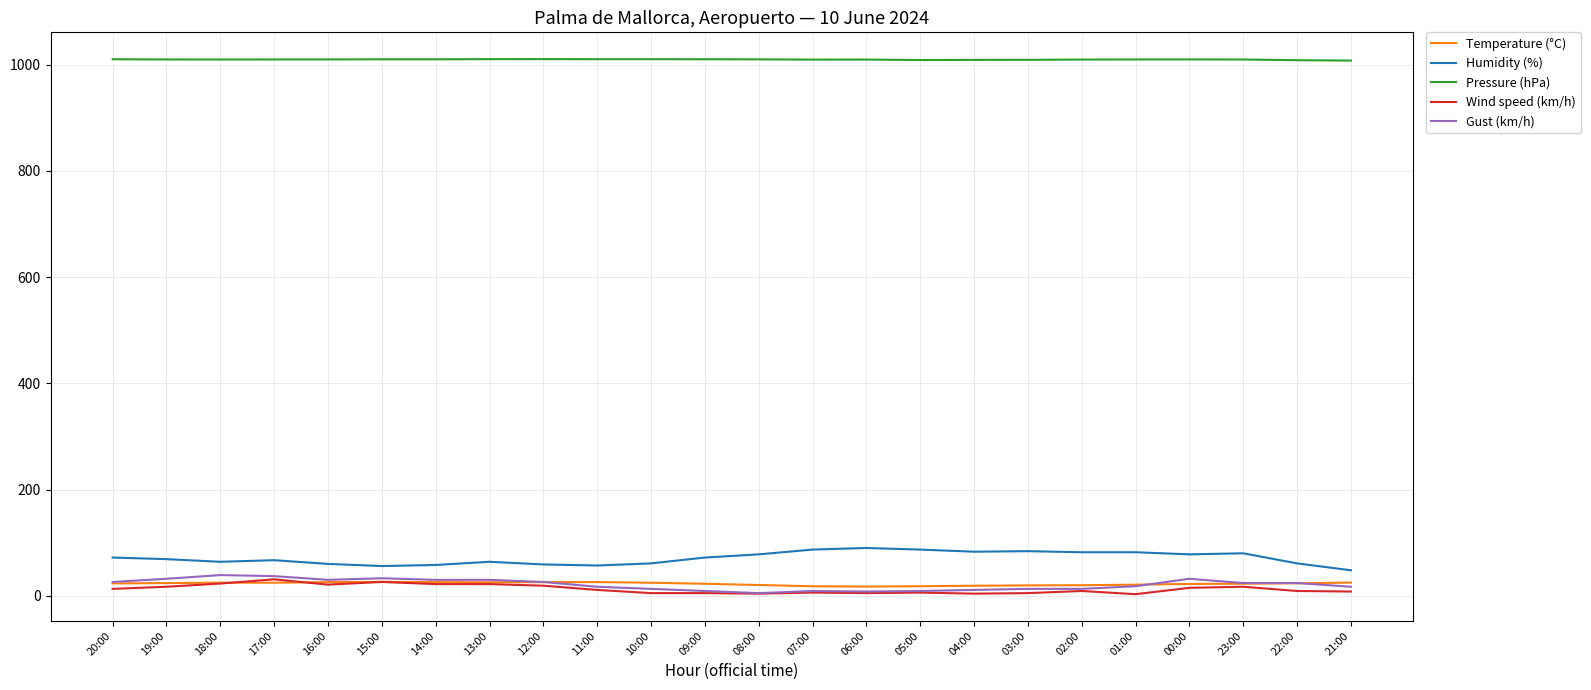

True or false: Pressure (hPa) and Wind speed (km/h) intersect in this chart.

False